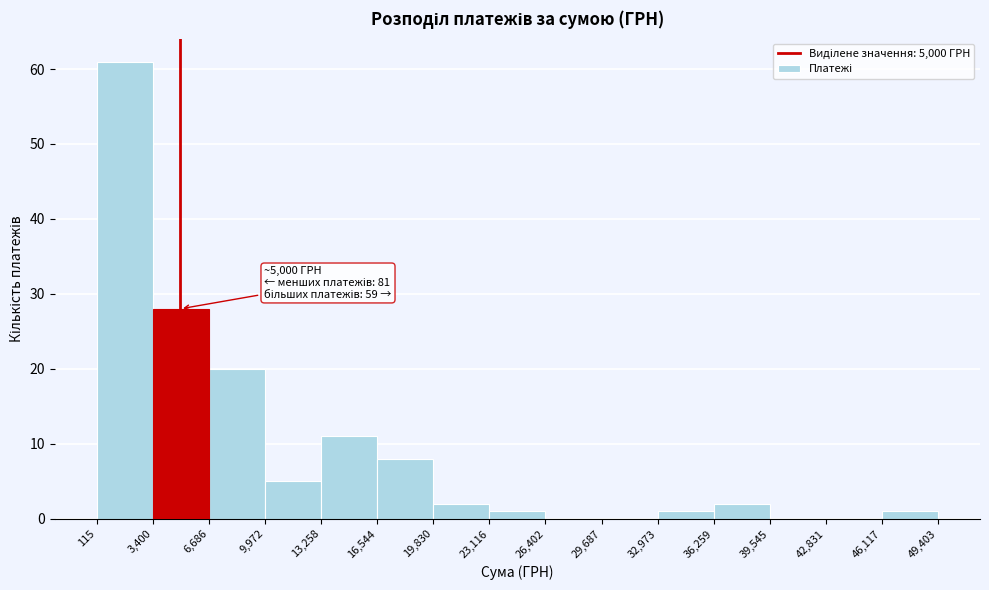

Which range on the x-axis has the tallest bar?

115 to 3,400